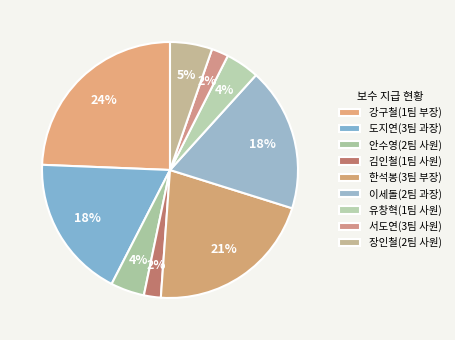

Does any single category account for the majority?

No